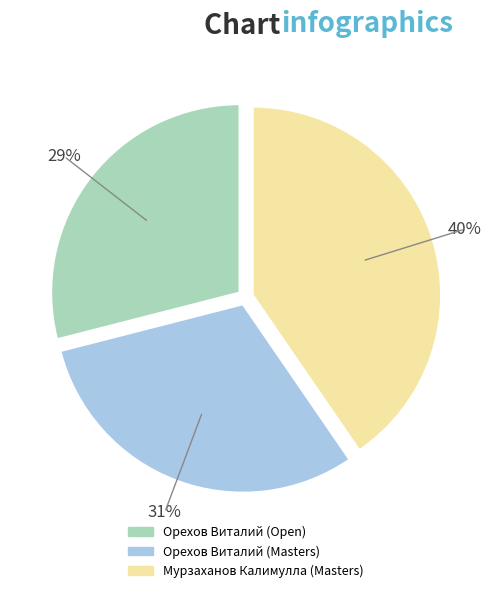

Which slice is the smallest?

Орехов Виталий (Open)